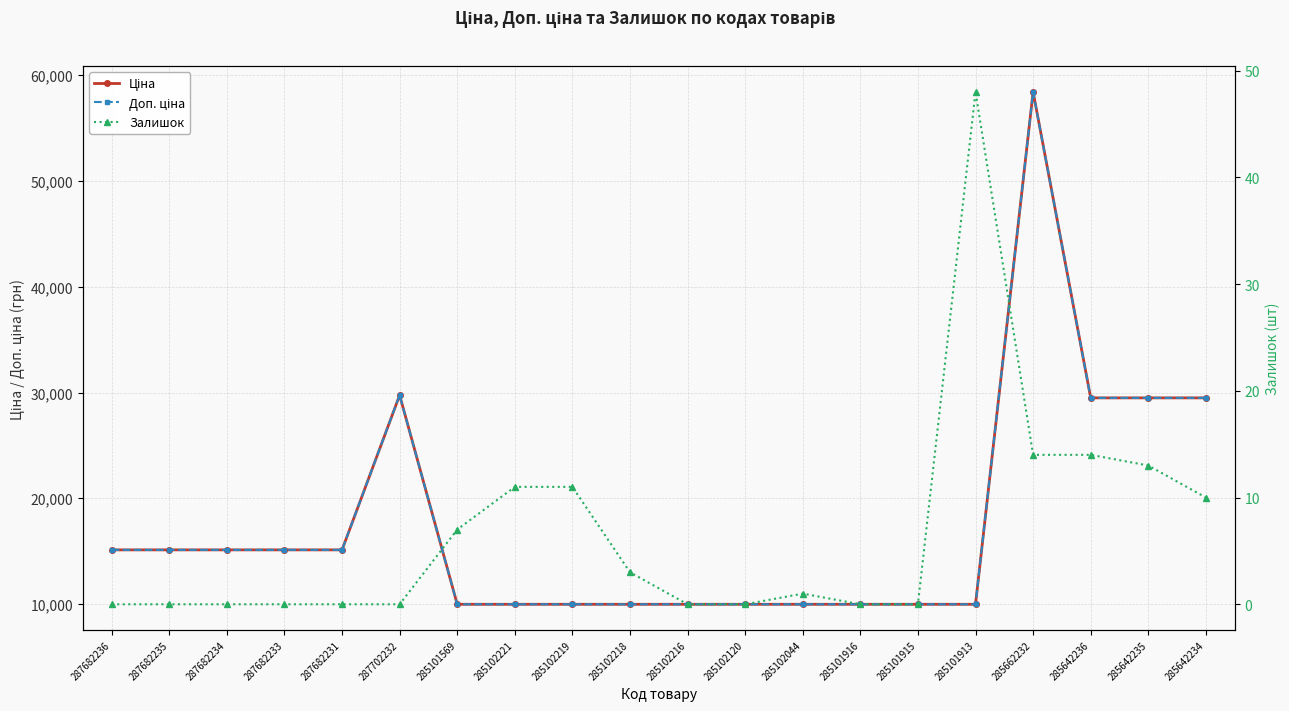

How many lines are shown in the chart?

3